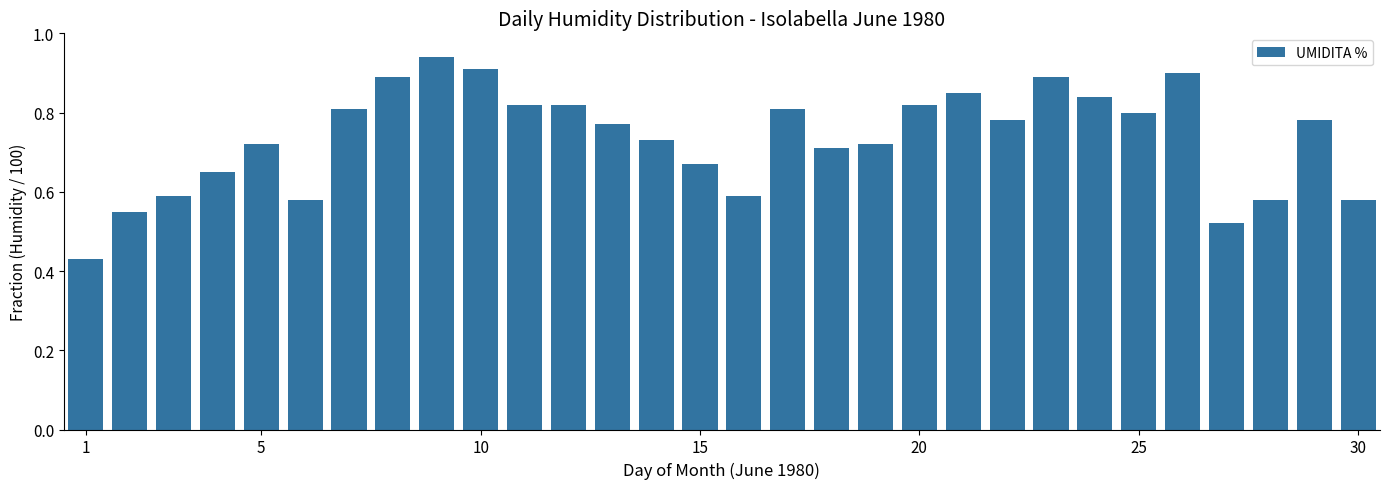

What is the sum of all values?

22.1